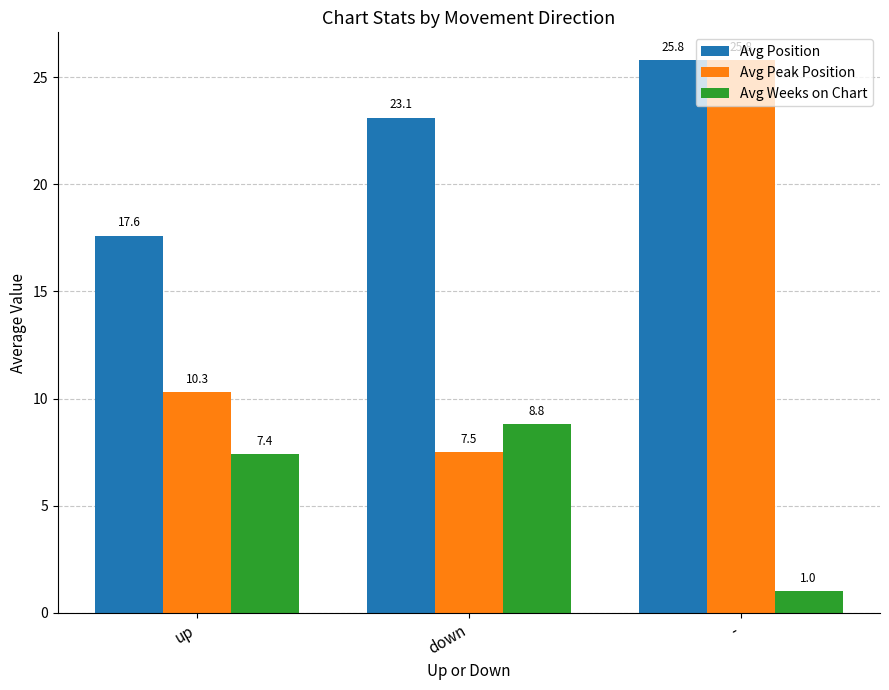

What is the difference between the highest and lowest values at up?

10.2